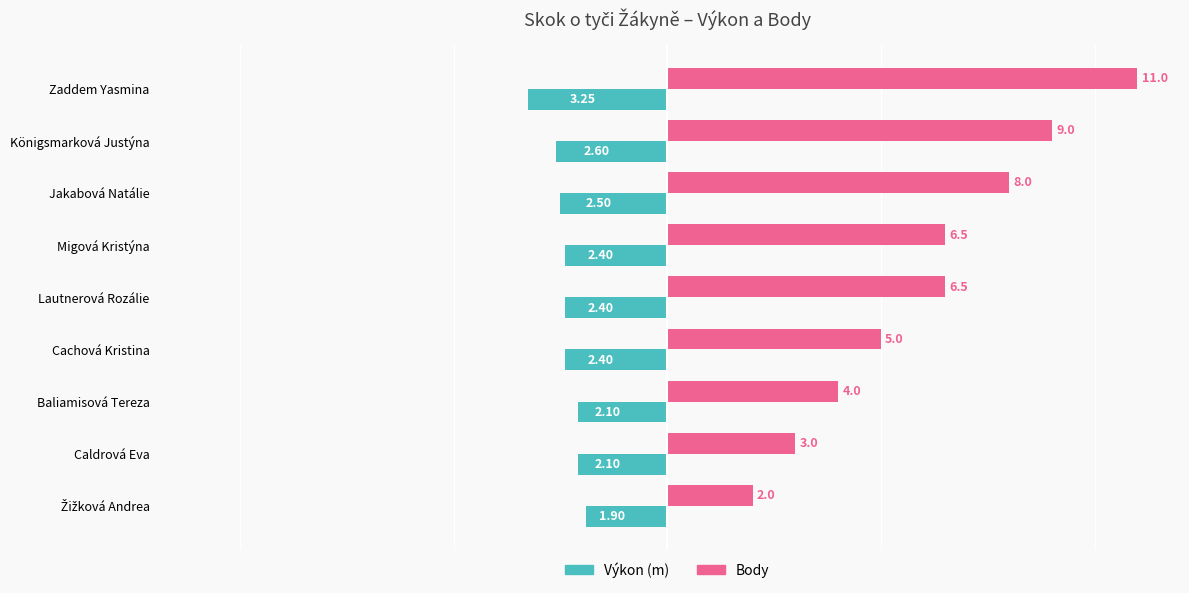

What is the average value of the Body series?

6.1